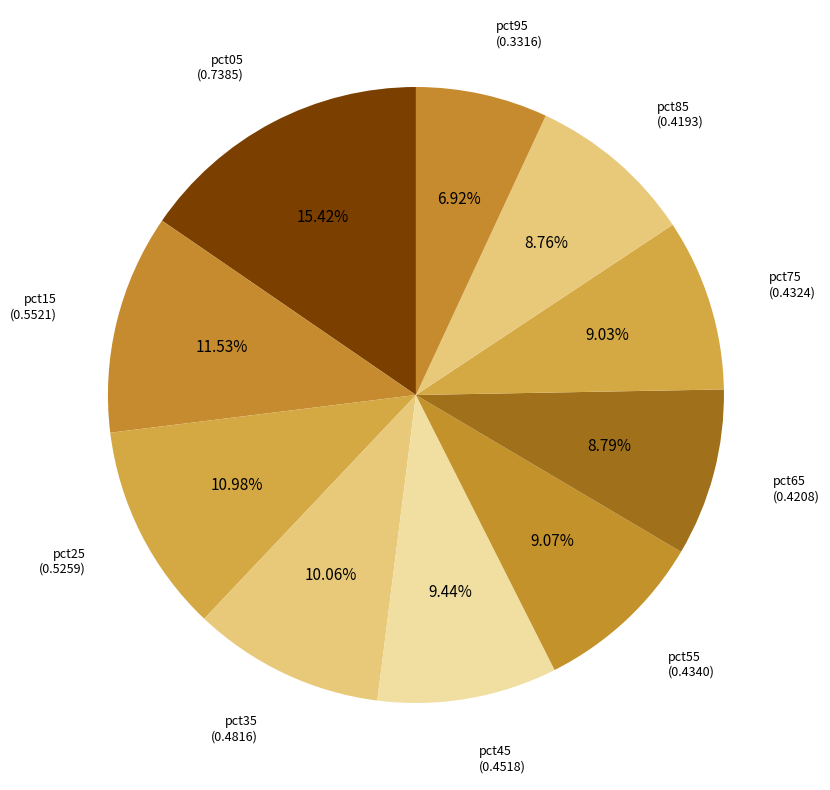

How many slices are in this pie chart?

10